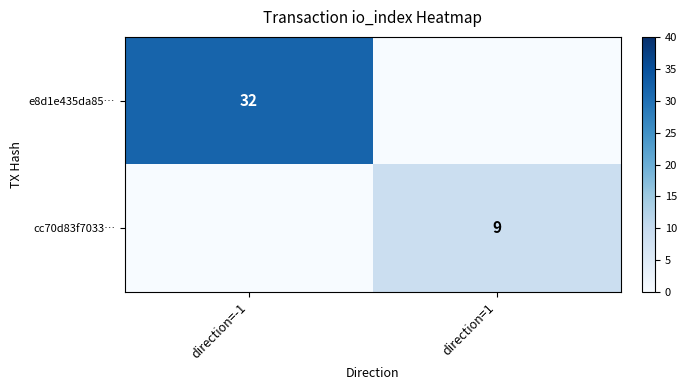

At which category is the sum across all series the highest?

direction=-1